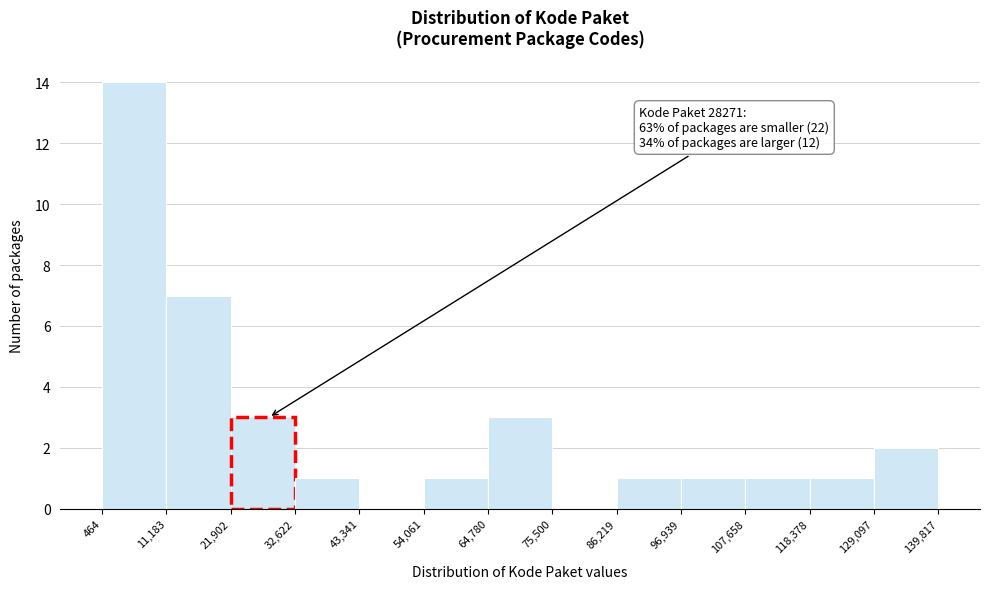

Which range on the x-axis has the tallest bar?

464 to 11,183